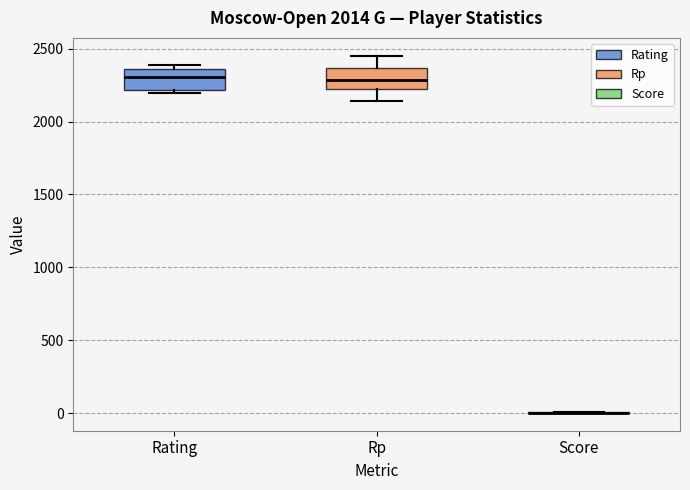

Reading left to right, transcribe this box plot: for each box, give where its median line is, the range the box spans, and where its two whiskers end, as read against the y-axis. The values are not printed on the chart, so give them approximately, as read against the axis.

Rating: median 2300, box 2200 to 2350, whiskers 2200 (just below the box's lower edge) to 2400
Rp: median 2300, box 2200 to 2350, whiskers 2150 to 2450
Score: box collapsed to a line at 0, whiskers 0 to 0